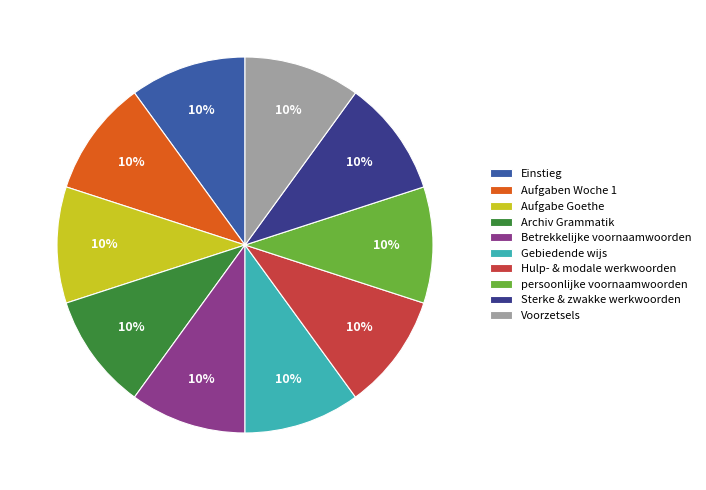

Is there any slice that represents more than half of the pie?

No